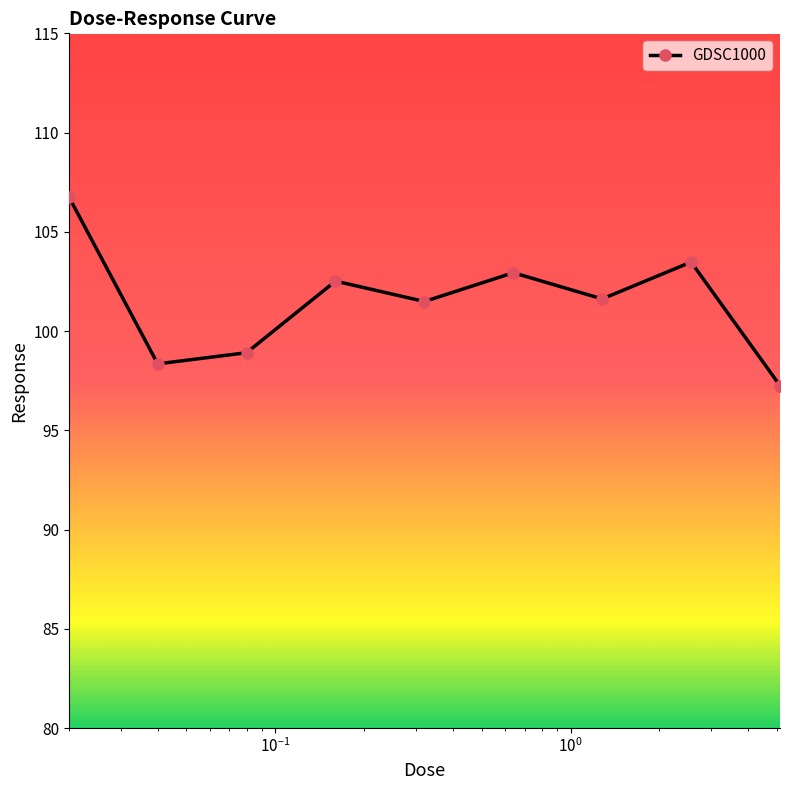

What is the greatest value displayed?

106.8